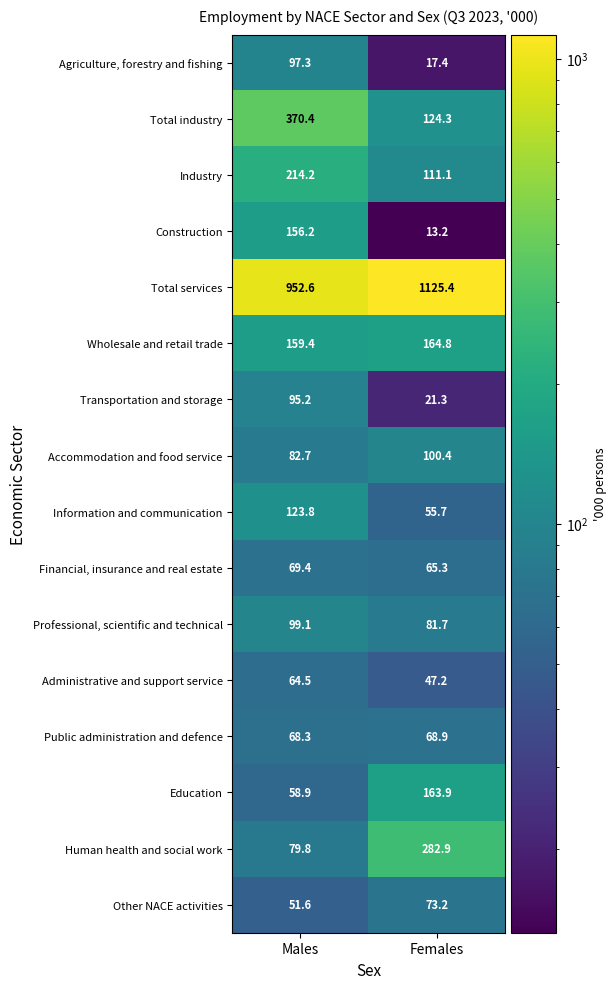

What is the sum of the Industry values at Males and Females?

325.3